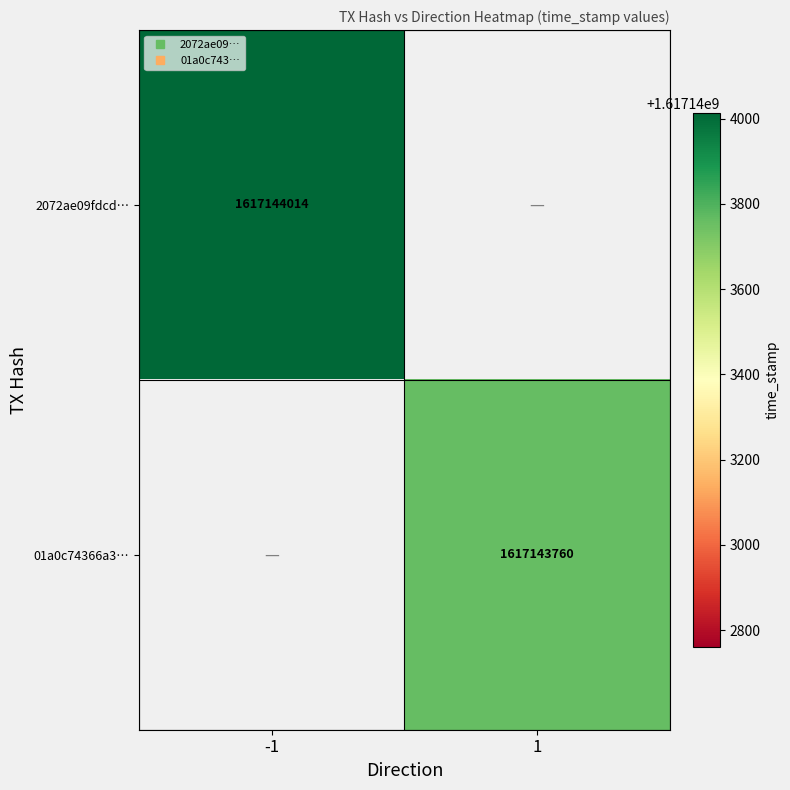

Which series has the widest spread of values?

2072ae09fdcd4e37bd4eb68f83b42e3d250b263